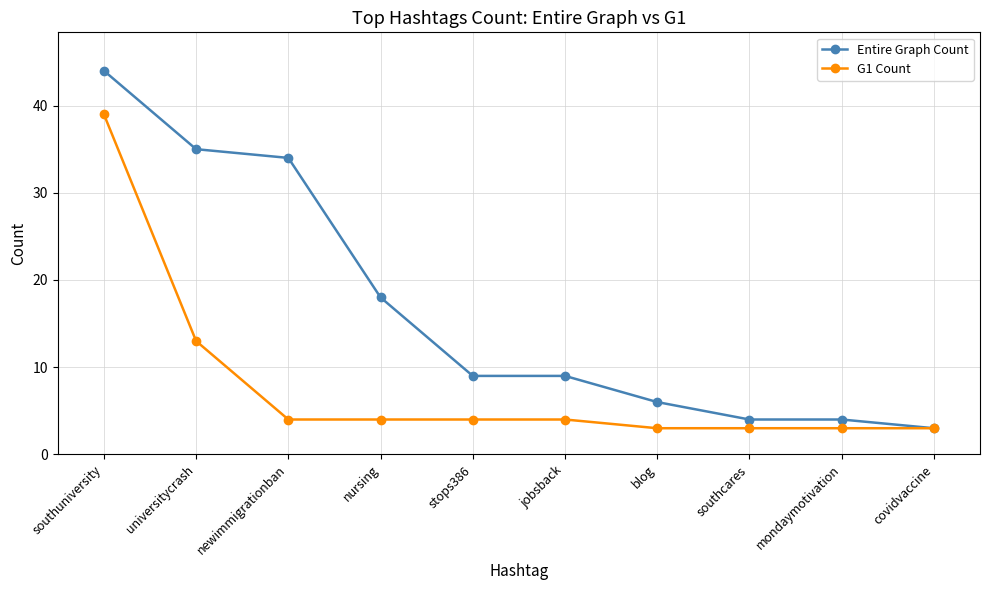

True or false: Entire Graph Count has a value of 9 at jobsback.

True